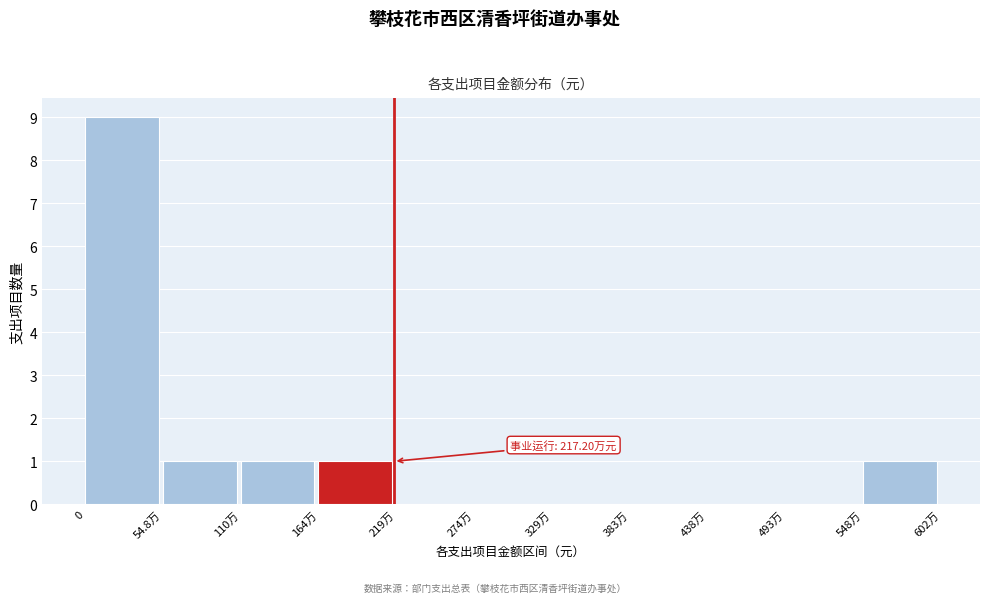

Reading left to right, transcribe all the data shown in this chart.

0=9	54.8万=1	110万=1	164万=1	219万=0	274万=0	329万=0	383万=0	438万=0	493万=0	548万=1